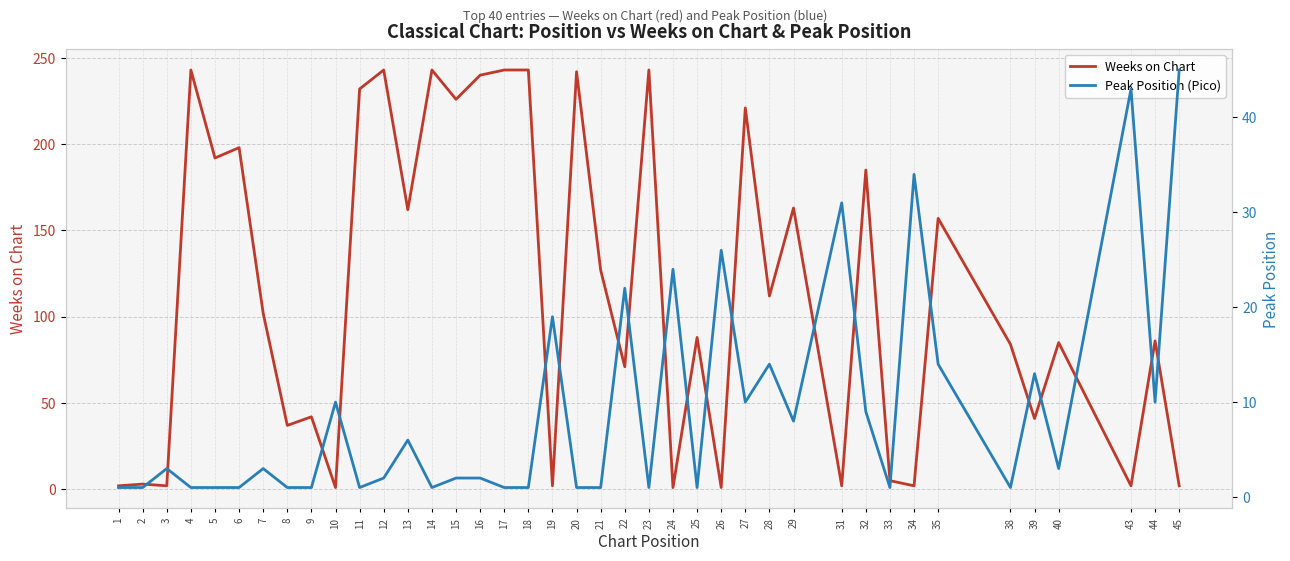

What is the difference between the maximum and minimum values in the Peak Position (Pico) series?

44